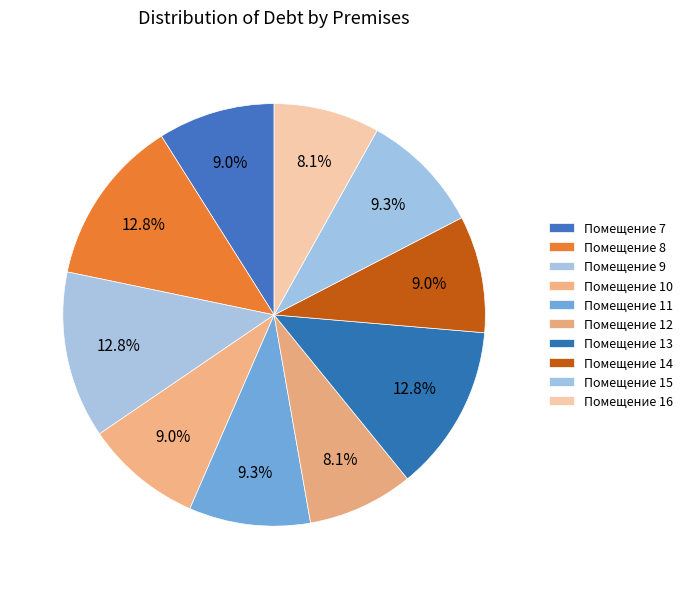

Which category has the smallest portion of the pie?

12